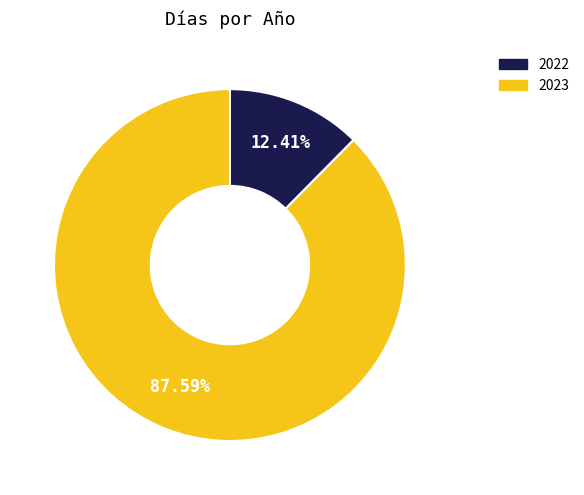

Rank the categories by value from lowest to highest.

2022, 2023